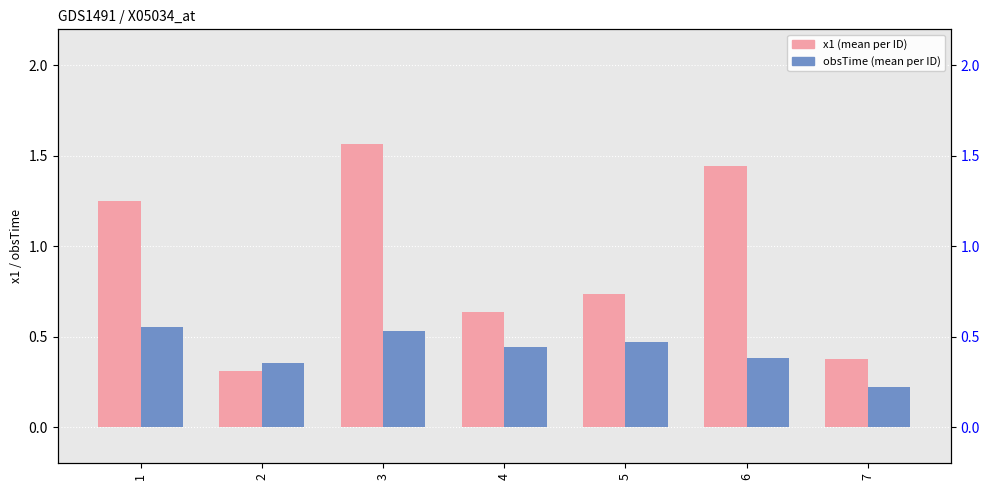

What is the value of the obsTime bar at the 5th from the left?

0.5